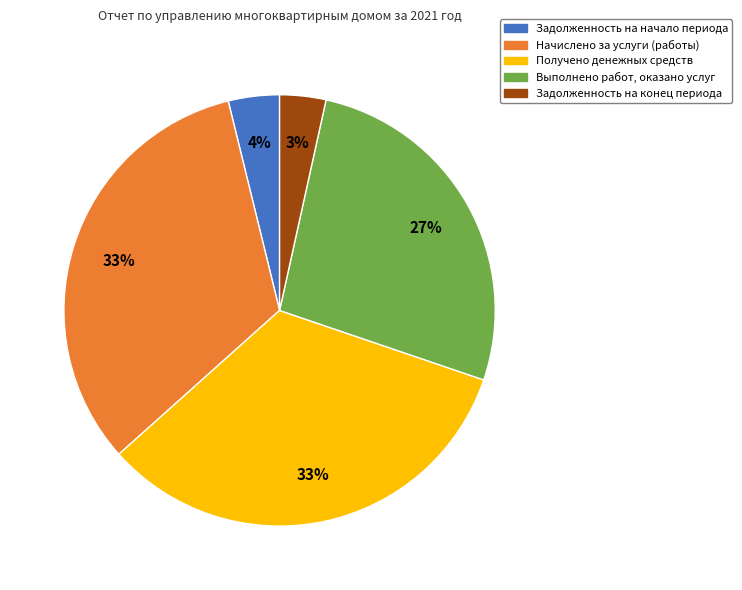

Is there a majority slice in this chart?

No